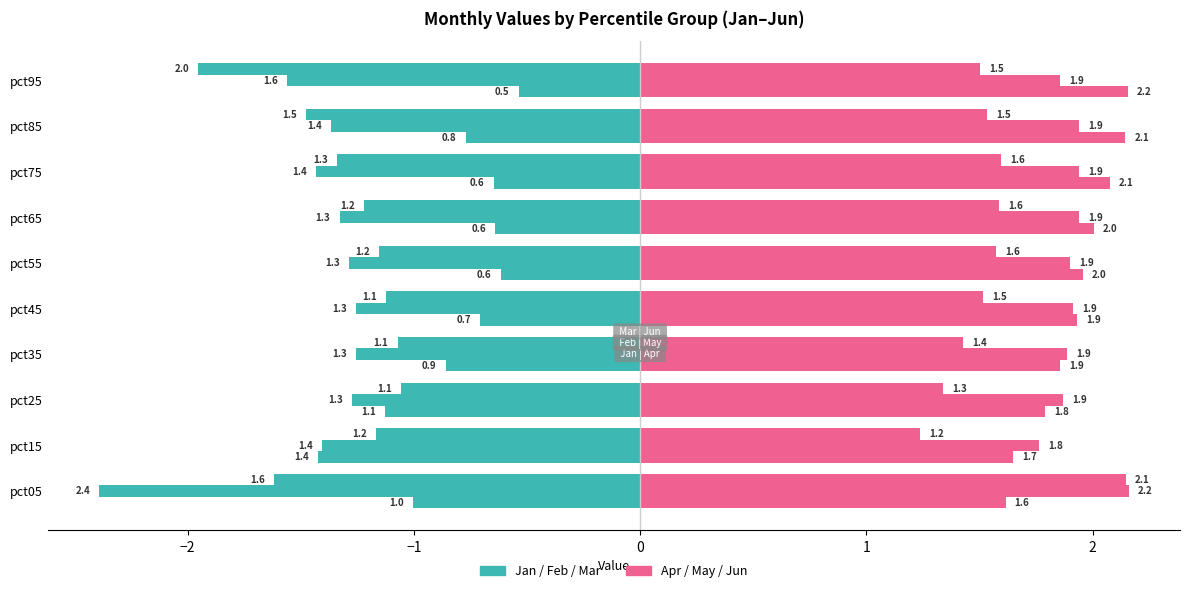

What is the greatest value displayed?

2.2